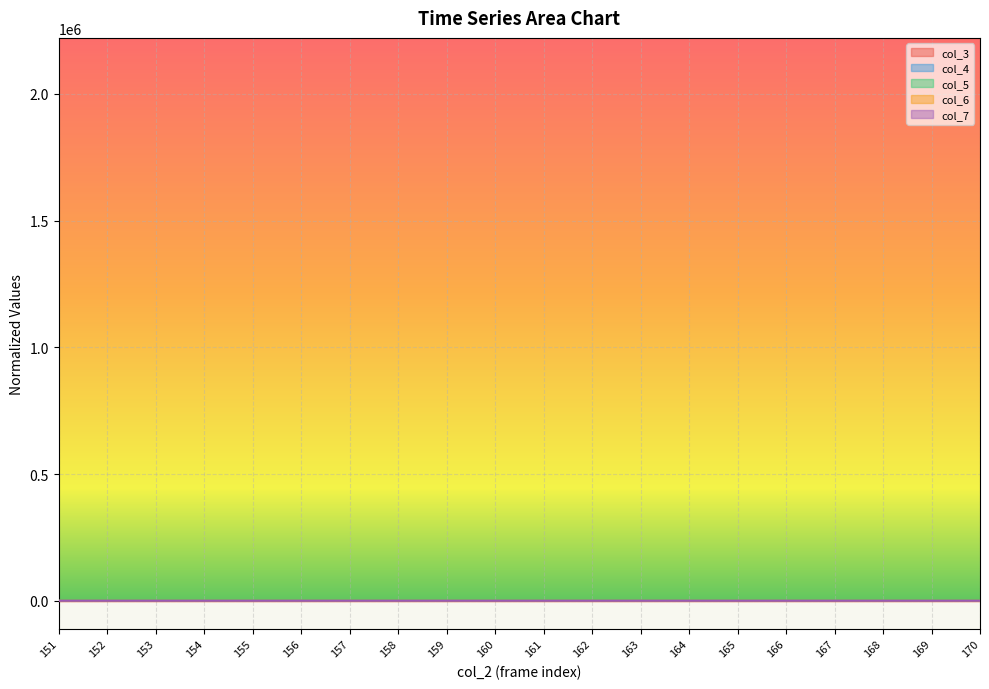

Reading left to right, list all the values displayed in this chart.

col_3: 0.0	0.1	0.1	0.2	0.2	0.3	0.3	0.4	0.4	0.5	0.5	0.6	0.6	0.7	0.7	0.8	0.8	0.9	0.9	1.0
col_4: 0.7	0.6	0.0	0.9	0.6	0.5	0.9	0.3	0.2	0.2	0.7	0.2	0.6	1.0	0.6	0.6	0.7	0.3	0.7	0.5
col_5: 0.4	0.5	1.0	0.1	0.7	0.5	0.4	0.3	0.5	0.3	0.2	0.7	0.2	0.3	0.0	0.4	0.6	0.8	0.3	0.2
col_6: 0.3	0.4	0.2	0.3	0.0	0.5	0.4	0.7	0.7	0.9	0.7	0.5	0.6	0.4	1.0	0.5	0.3	0.3	0.6	0.6
col_7: 0.5	0.5	0.2	0.7	0.7	0.5	0.5	0.1	0.2	0.4	0.2	0.4	0.6	0.6	0.6	0.4	0.0	0.0	1.0	0.3